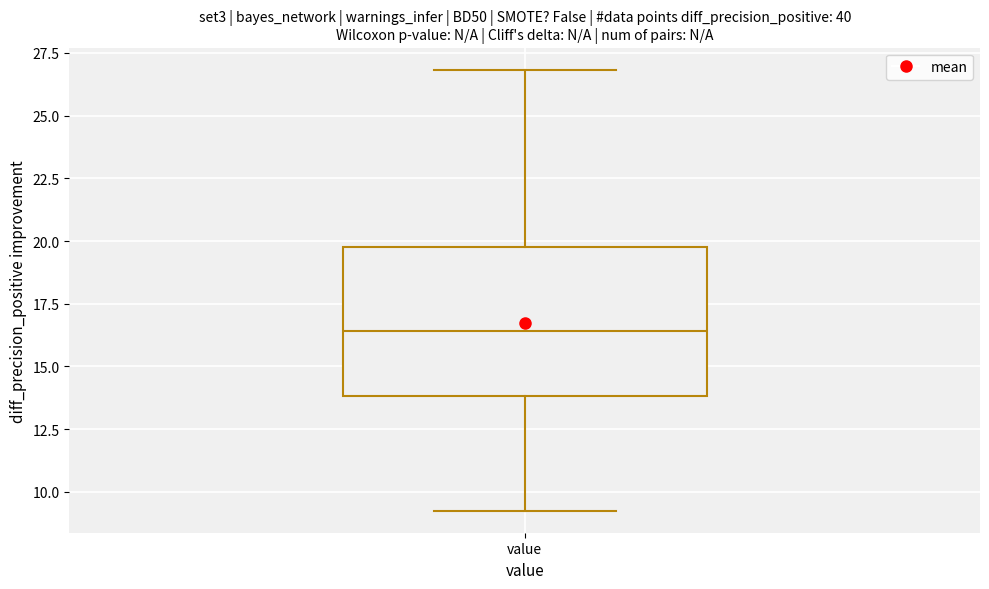

Where is the upper edge of the box for value on the y-axis? The values are not printed on the chart, so give them approximately, as read against the axis.

20.0